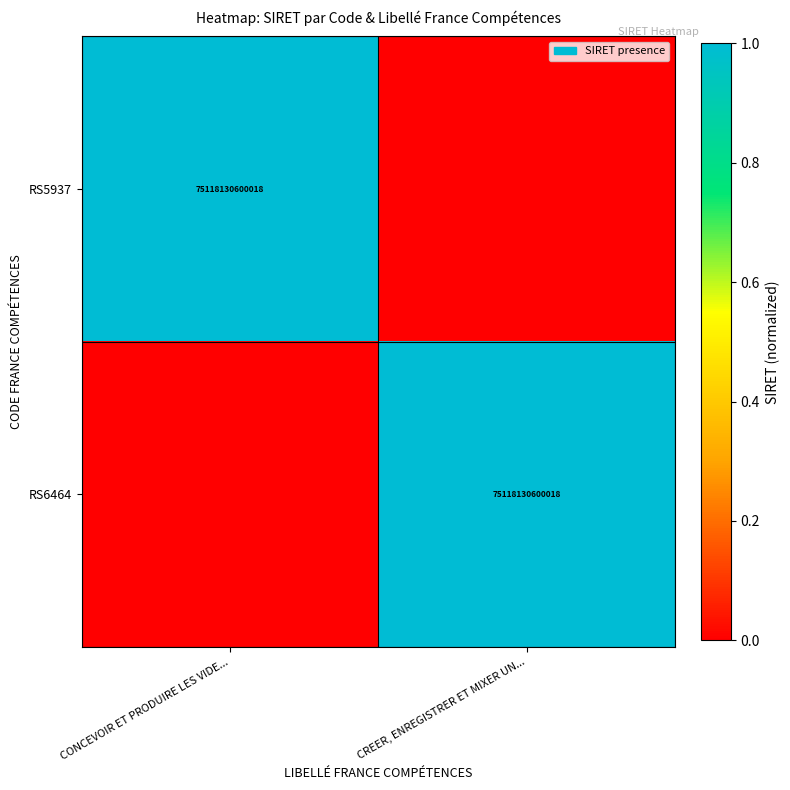

What is the greatest value displayed?

1